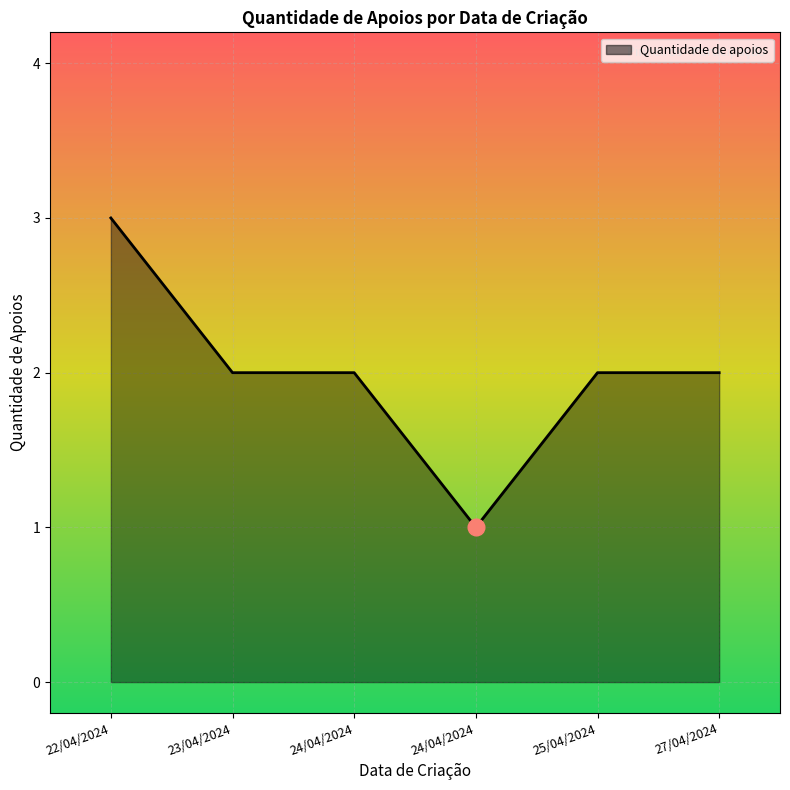

At which label does the data first exceed 2?

22/04/2024